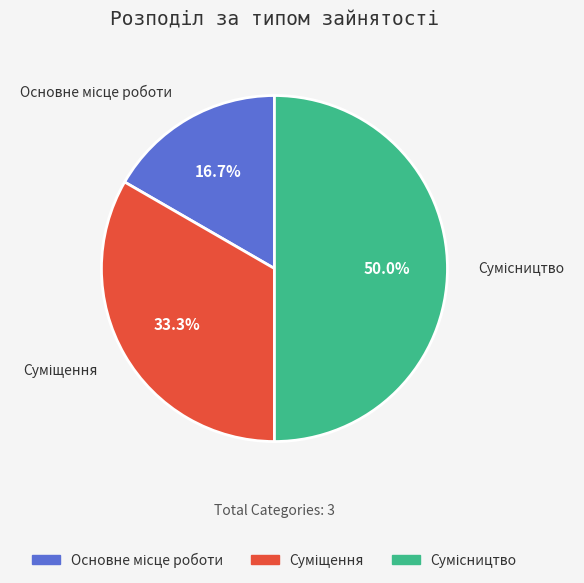

To the nearest percent, what is the difference between the largest and smallest slice percentages?

33%